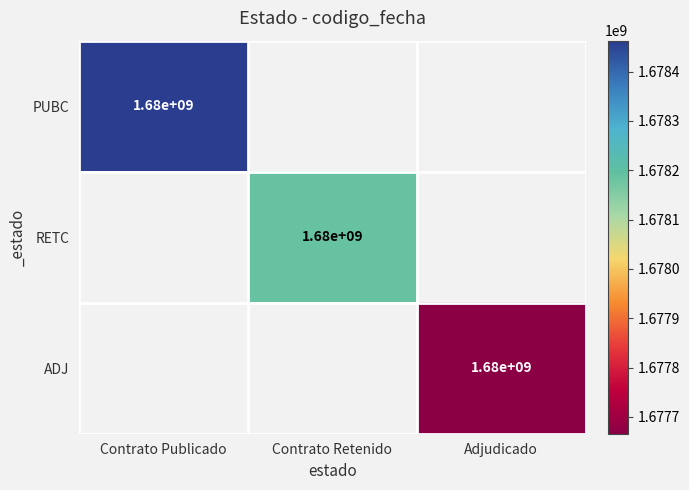

The value of ADJ at Adjudicado is 1680000000. True or false?

True